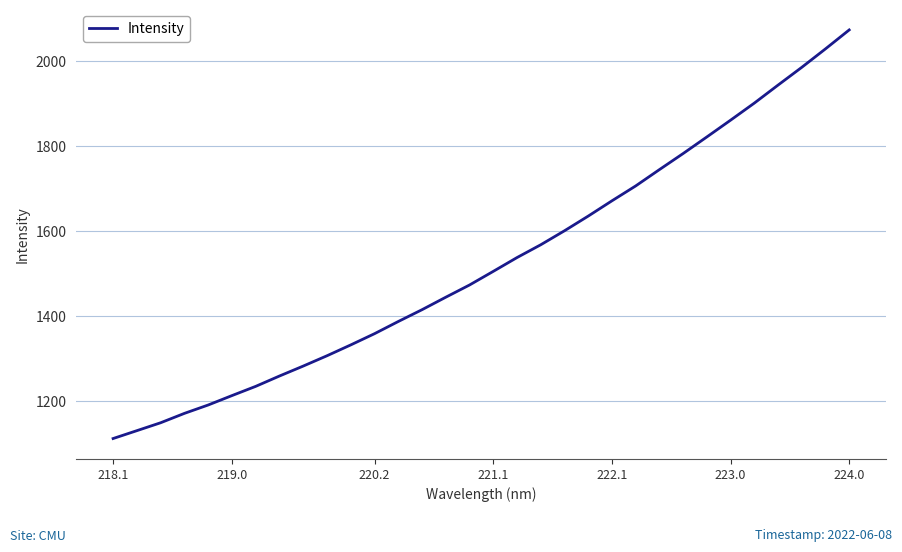

What is the difference between the maximum and minimum values?

959.7